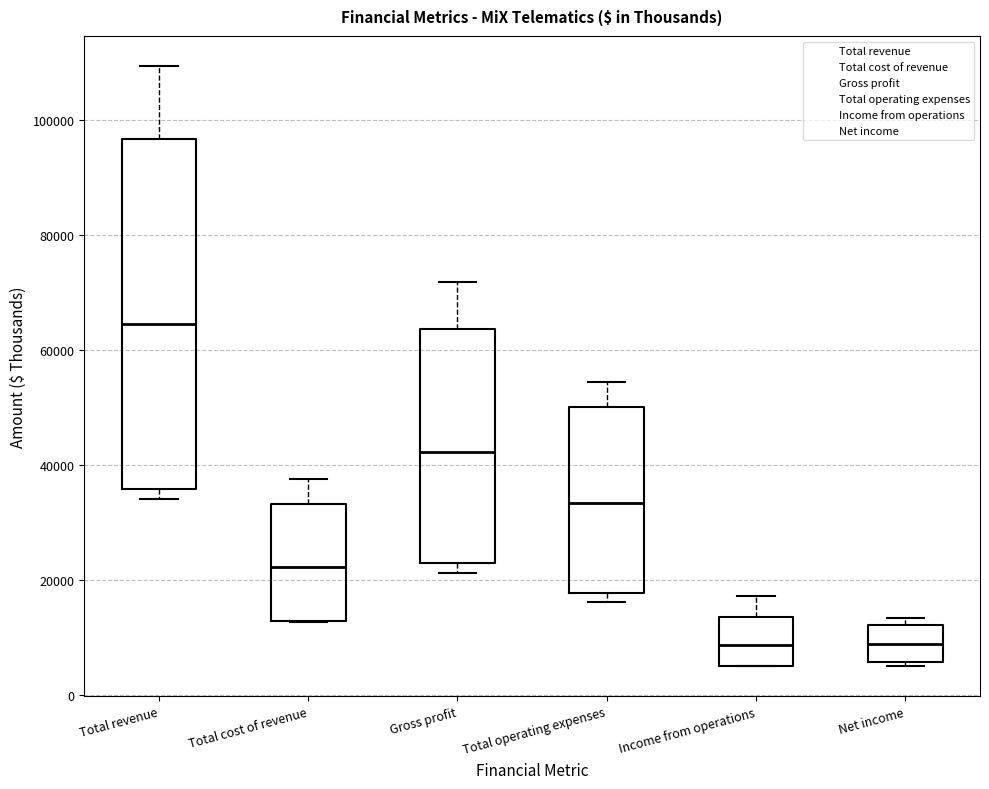

Which box is the tallest, from its lower edge to its upper edge?

Total revenue